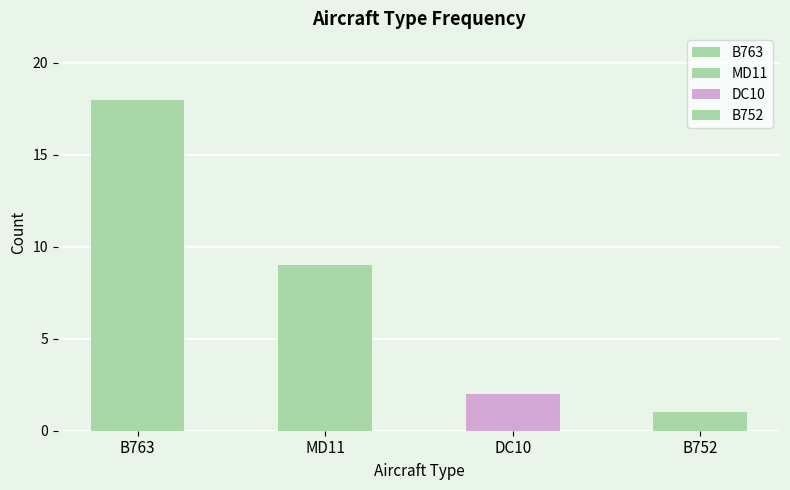

Reading left to right, list all the values displayed in this chart.

18	9	2	1